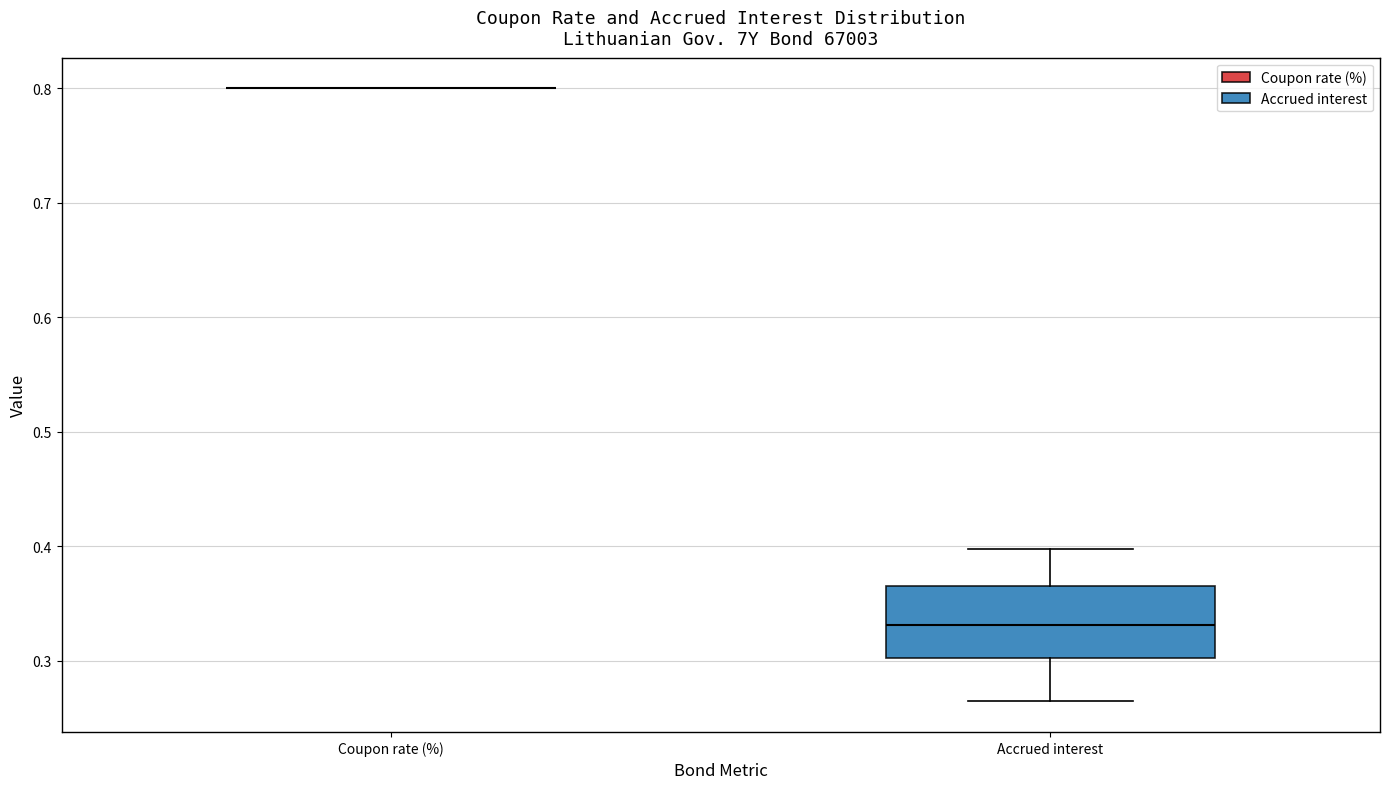

Where does the lower whisker of the box for Accrued interest end on the y-axis? The values are not printed on the chart, so give them approximately, as read against the axis.

0.26